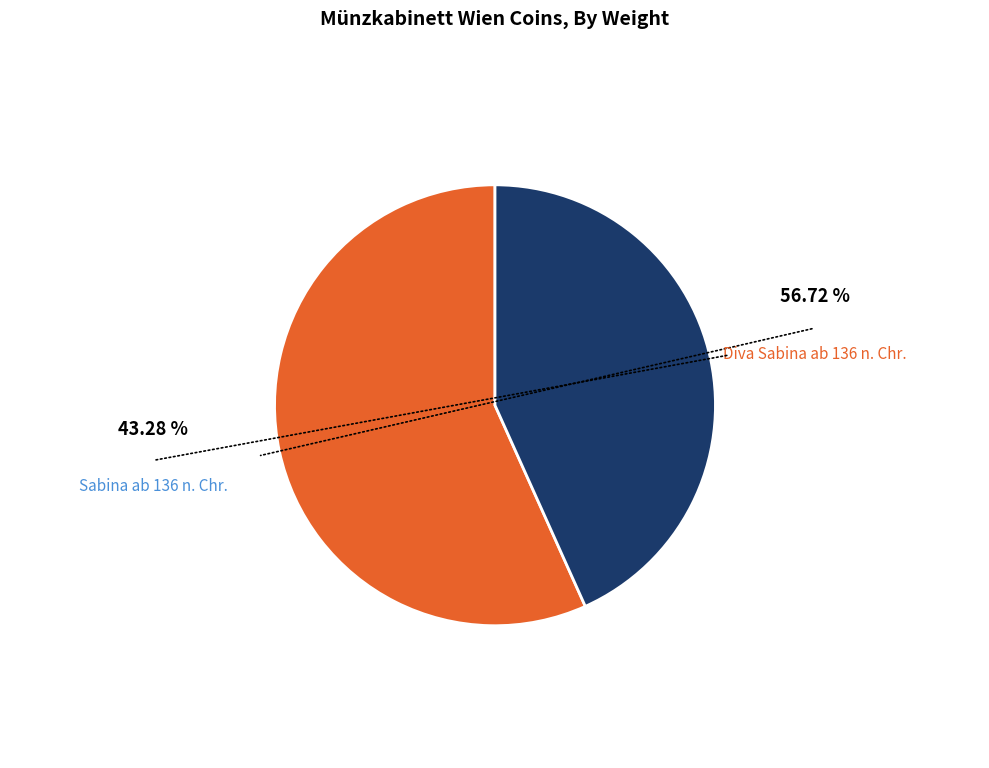

Does any single category account for the majority?

Yes